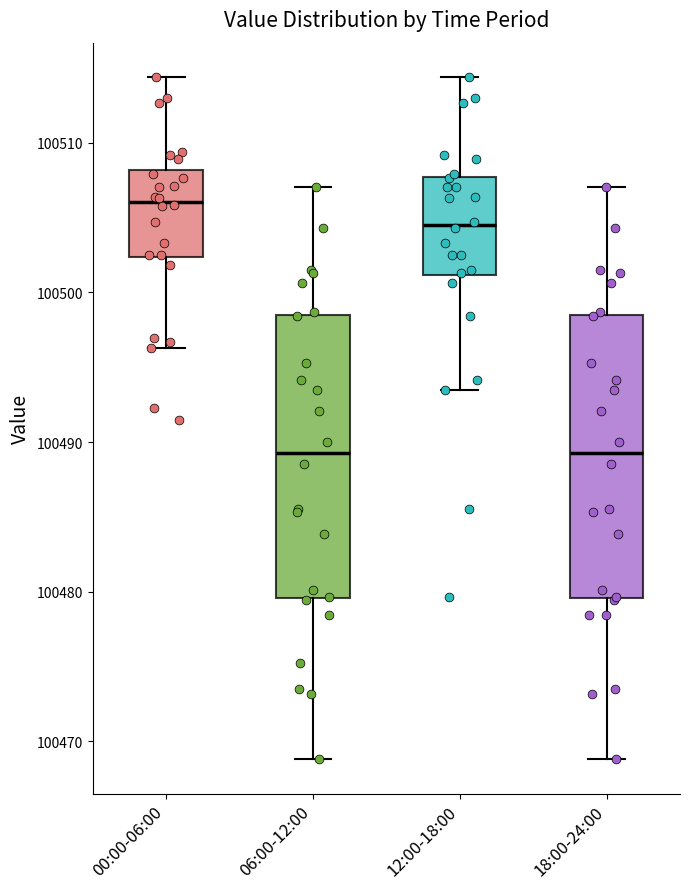

Reading left to right, read every box against the y-axis: the position of its median line, the range the box covers, and the ends of its whiskers. The values are not printed on the chart, so give them approximately, as read against the axis.

00:00-06:00: median 100506, box 100502 to 100508, whiskers 100496 to 100514
06:00-12:00: median 100489, box 100480 to 100498, whiskers 100469 to 100507
12:00-18:00: median 100504, box 100501 to 100508, whiskers 100493 to 100514
18:00-24:00: median 100489, box 100480 to 100498, whiskers 100469 to 100507